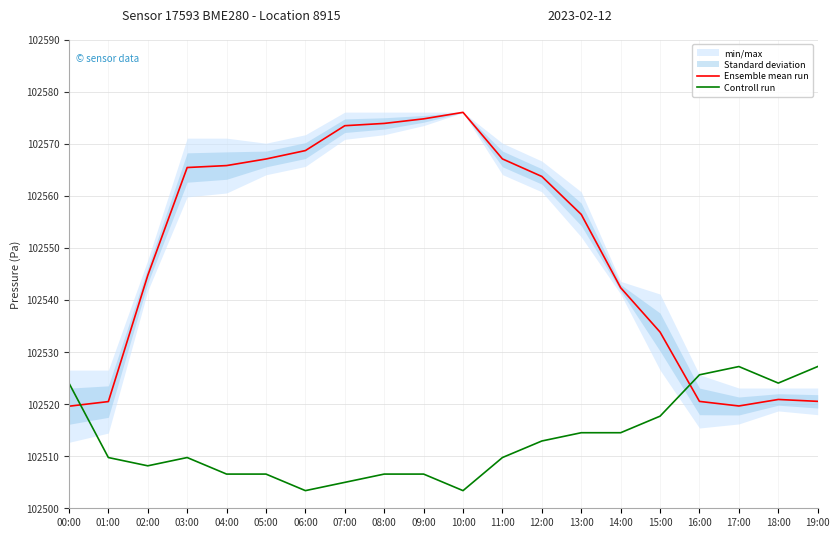

At how many categories does at least one series exceed 102570?

4